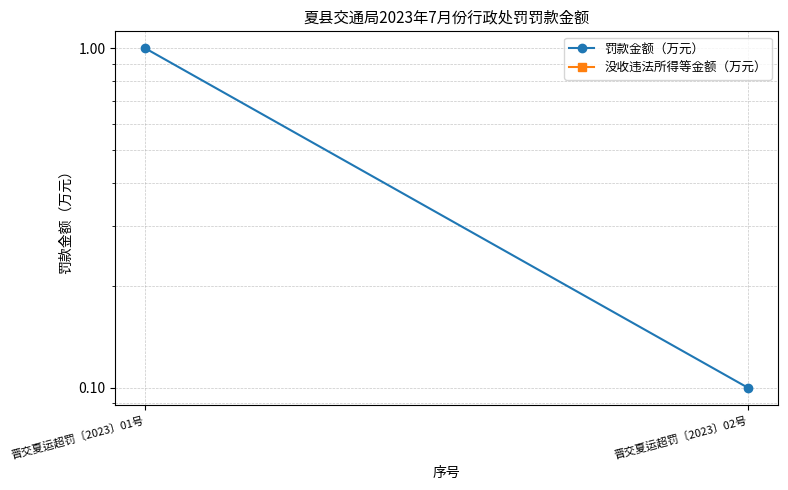

Between 晋交夏运超罚〔2023〕01号 and 晋交夏运超罚〔2023〕02号, which series saw the biggest shift?

罚款金额（万元）